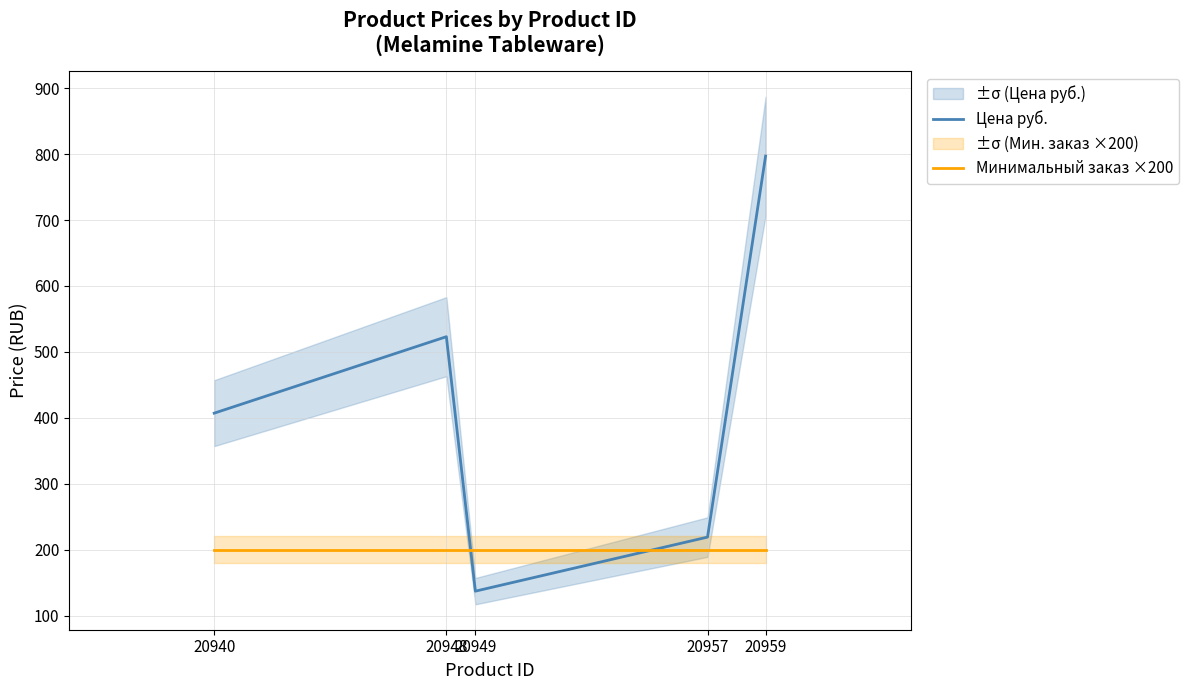

The Минимальный заказ ×200 series shows 308 at 20959. True or false?

False